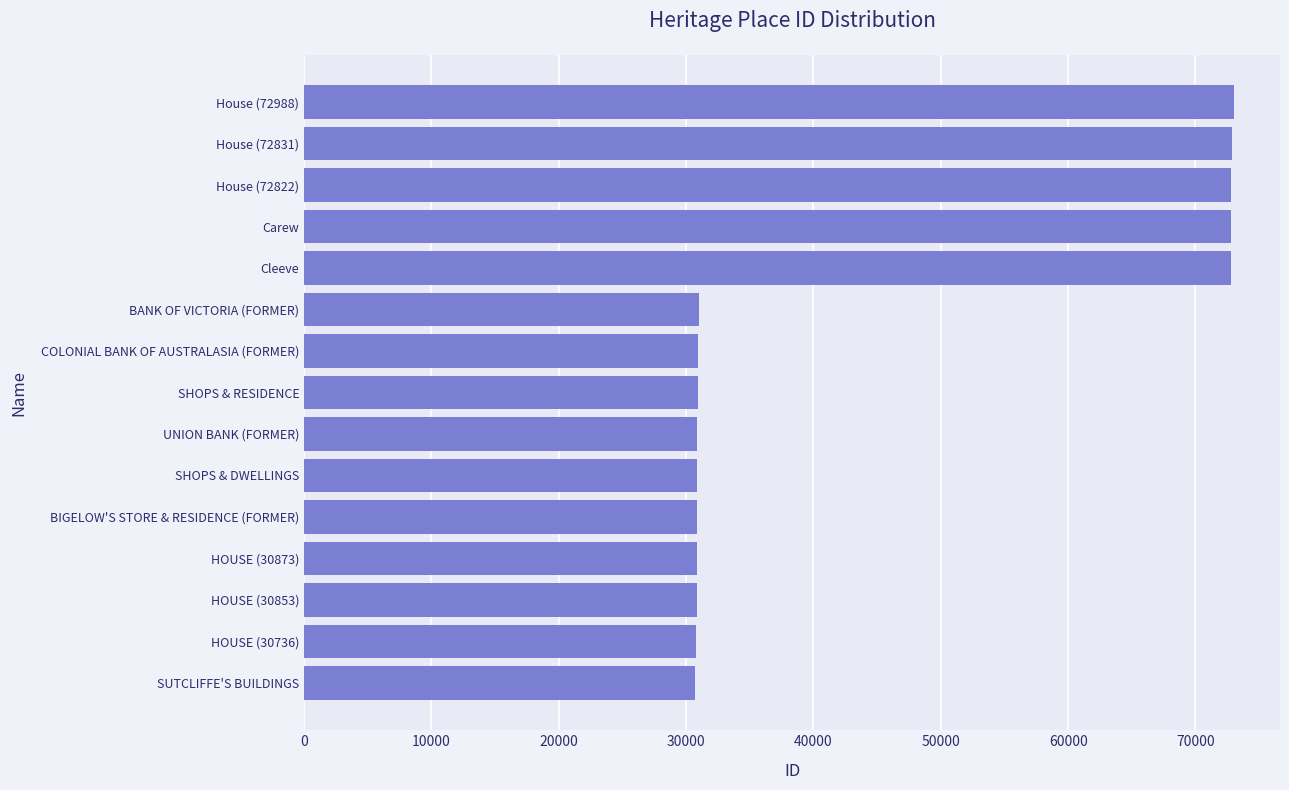

What is the difference between the maximum and minimum values?

42279